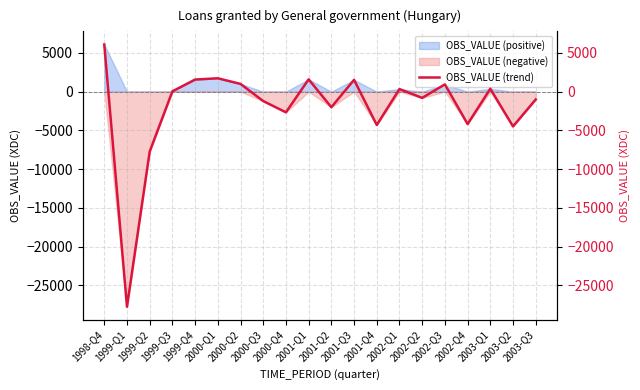

Where is the first local maximum?

2000-Q1